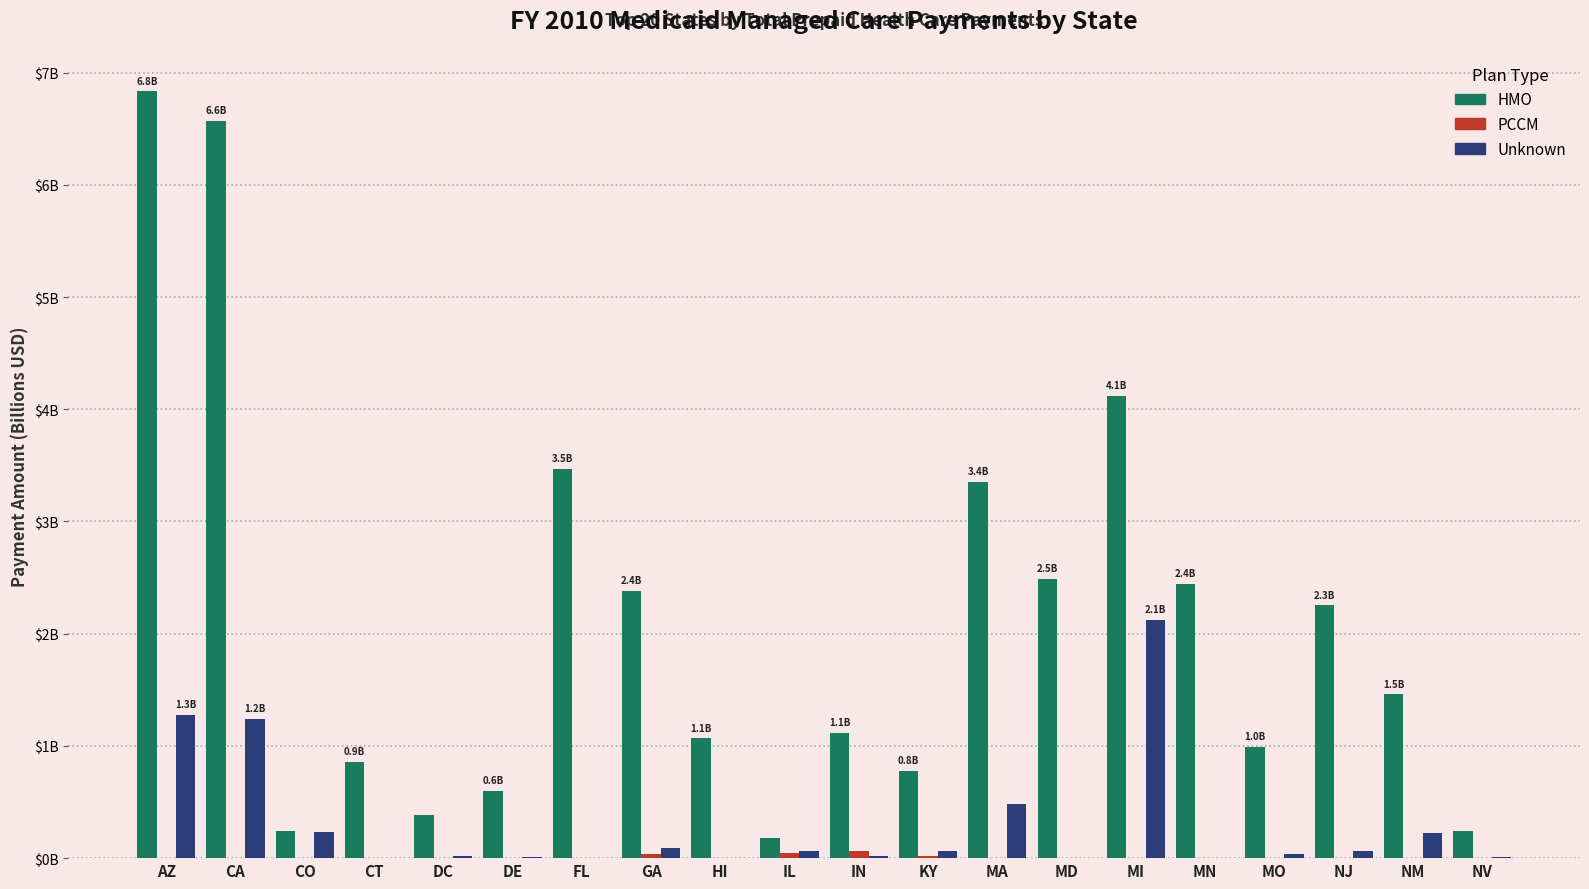

At which category is the sum across all series the highest?

AZ